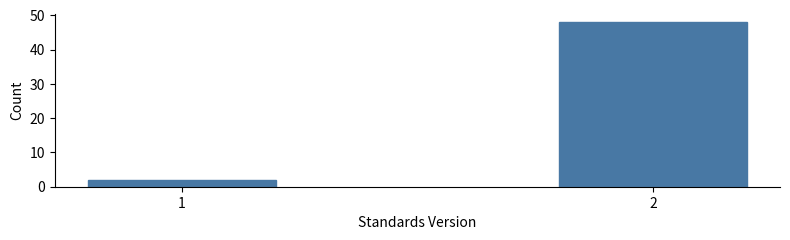

Reading left to right, transcribe all the data shown in this chart.

1=2	2=48